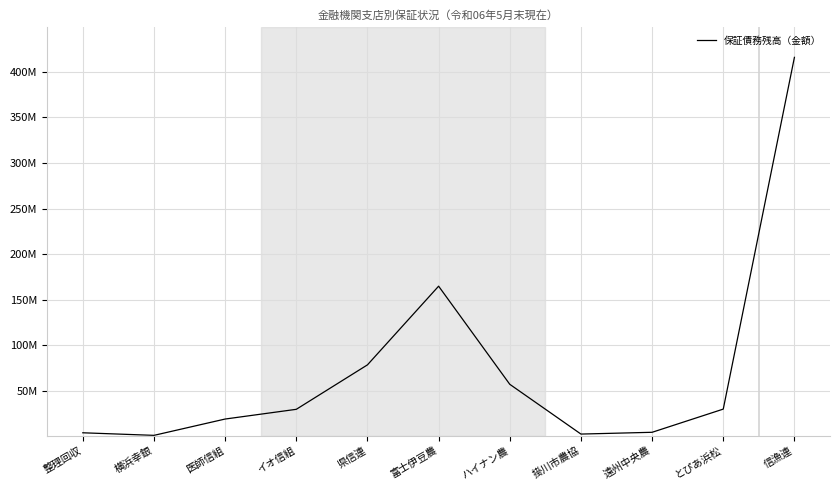

List the labels in order of value, largest first.

信漁連, 富士伊豆農, 県信連, ハイナン農, とぴあ浜松, イオ信組, 医師信組, 遠州中央農, 整理回収, 掛川市農協, 横浜幸銀